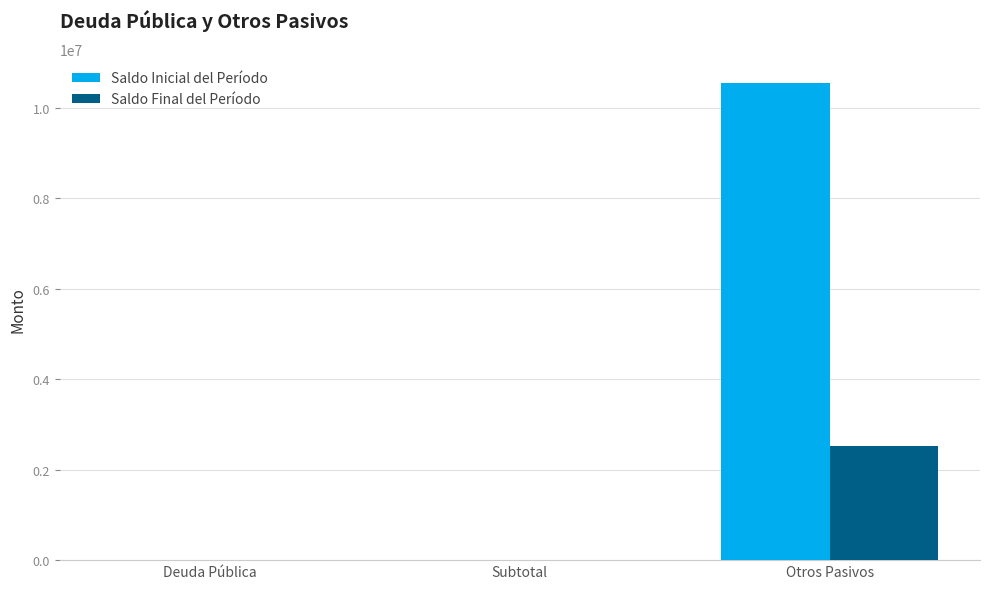

Are the bars horizontal?

No